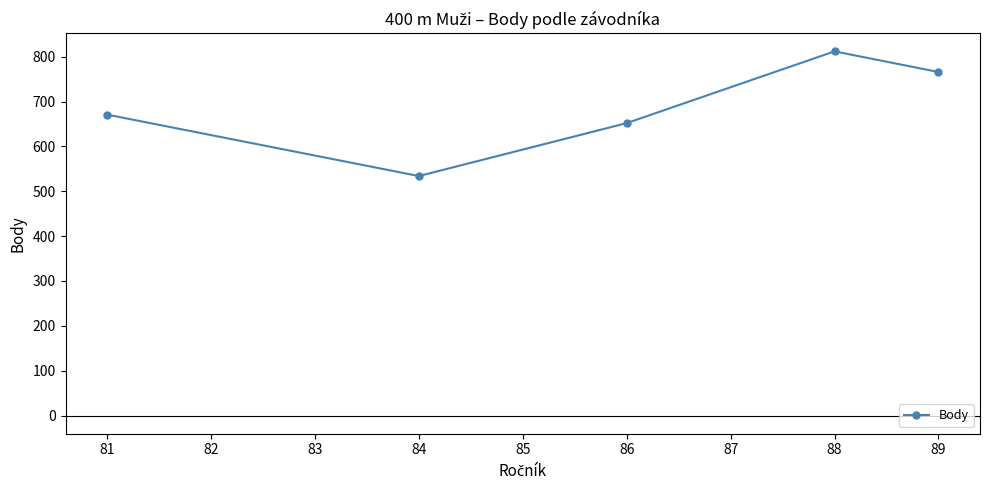

Reading left to right, what are all the values shown in this chart?

671	534	652	812	766